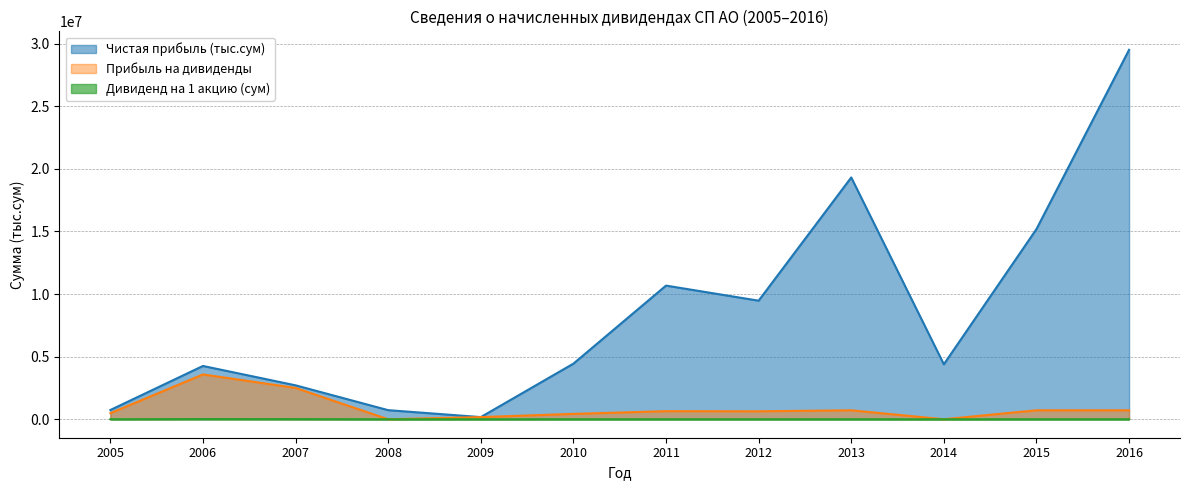

What is the spread (max minus min) of values at 2015?

15184857.5